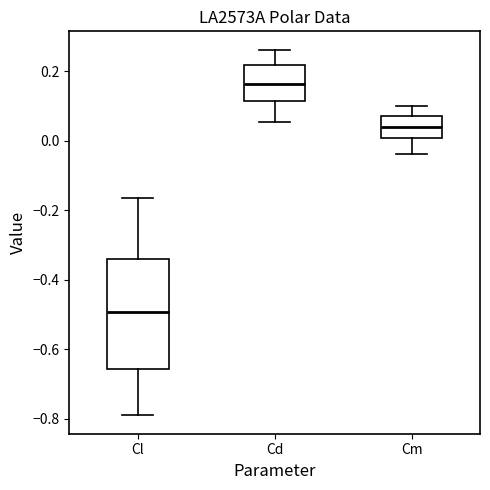

Where is the lower edge of the box for Cl on the y-axis? The values are not printed on the chart, so give them approximately, as read against the axis.

-0.66